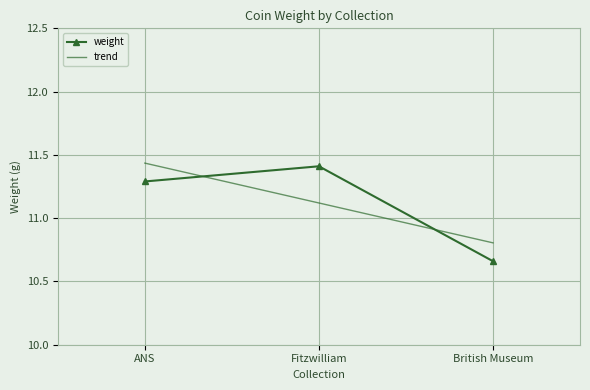

What is the highest value of the weight series?

11.4